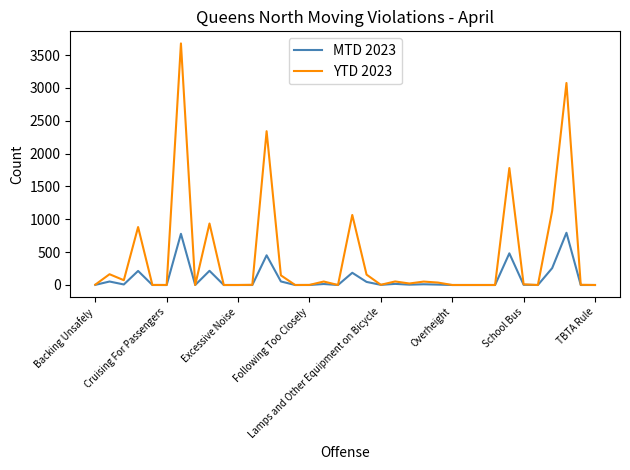

List the series in order of their peak value, highest first.

YTD 2023, MTD 2023